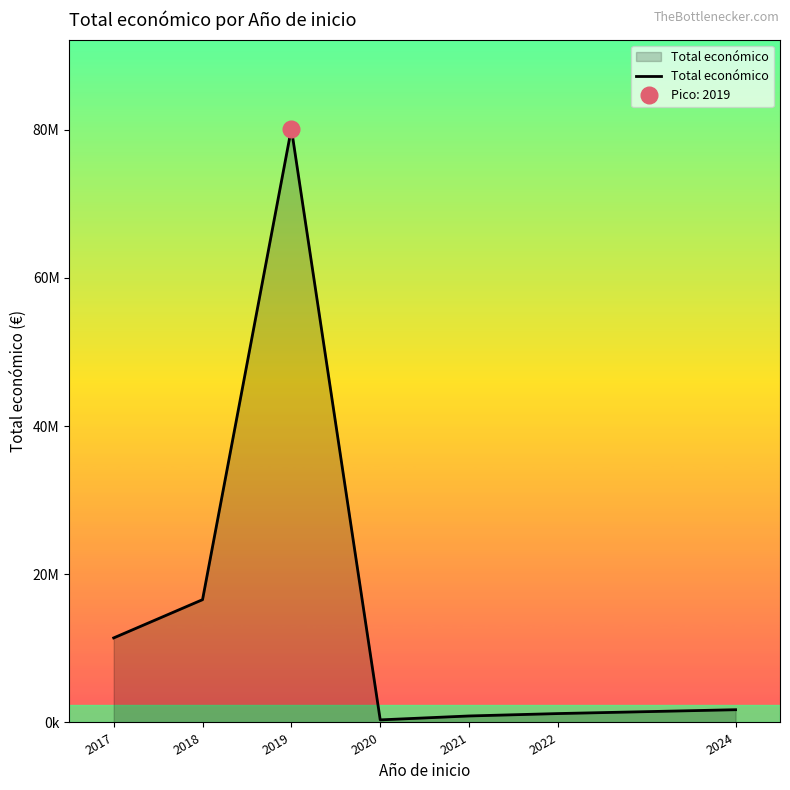

What is the difference between the second highest and second lowest values?

15698538